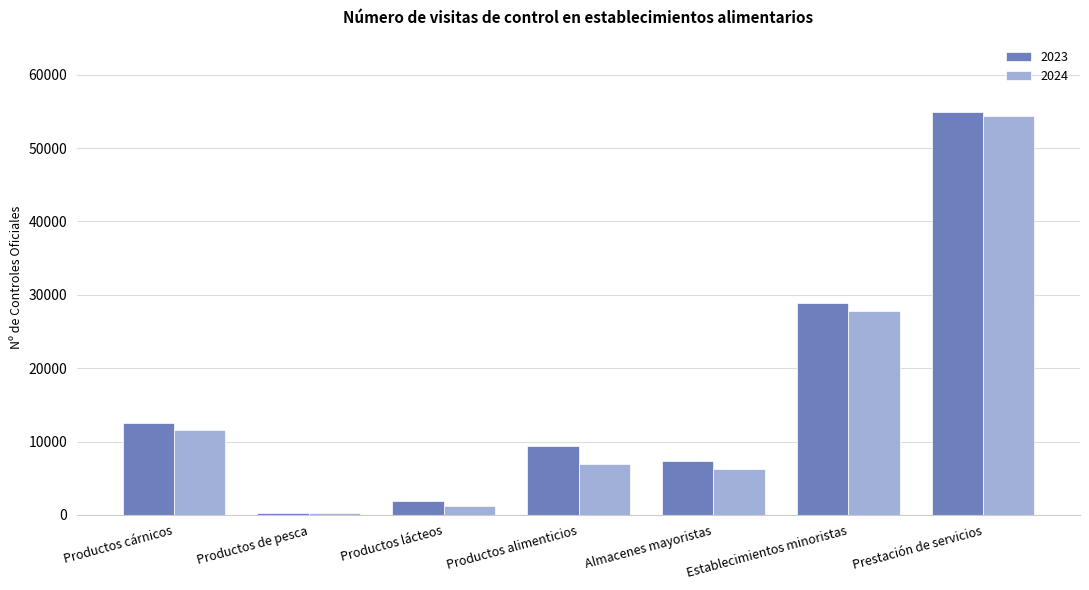

What is the value of the 2024 bar at the 1st from the left?

11521